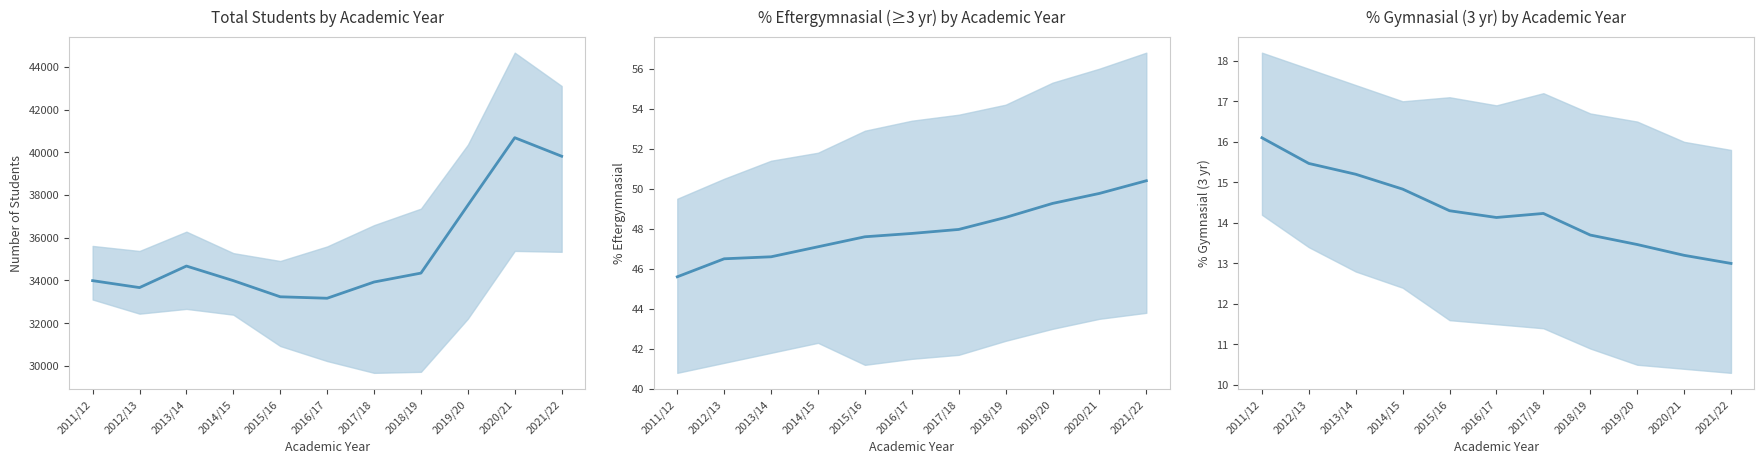

How many points are higher than both their immediate neighbors (excluding endpoints)?

1